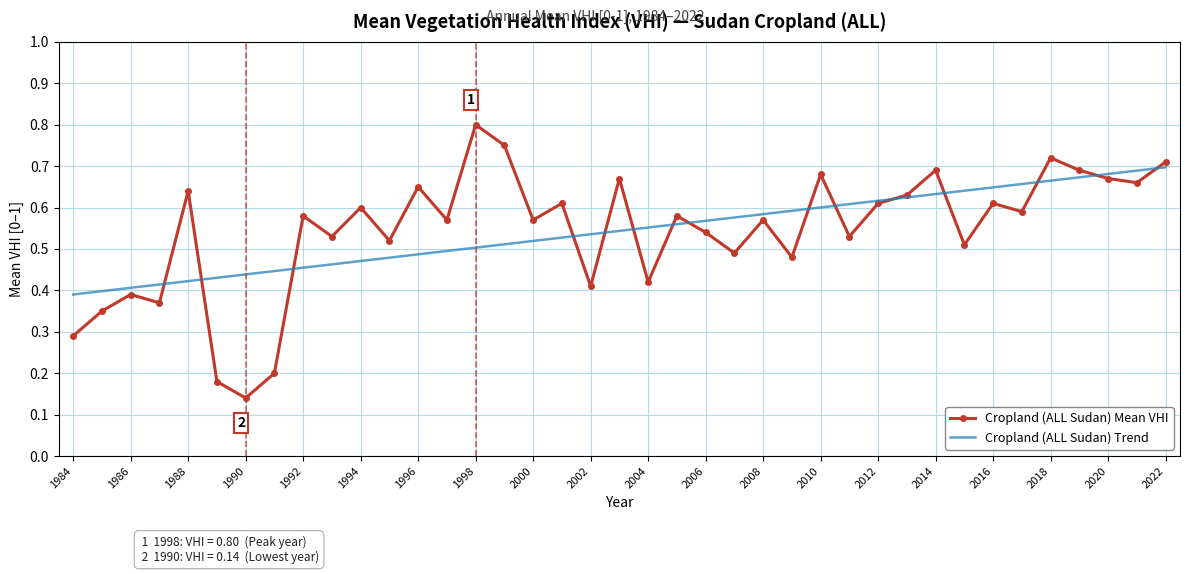

Which series has the largest range (max minus min)?

Cropland (ALL Sudan) Mean VHI